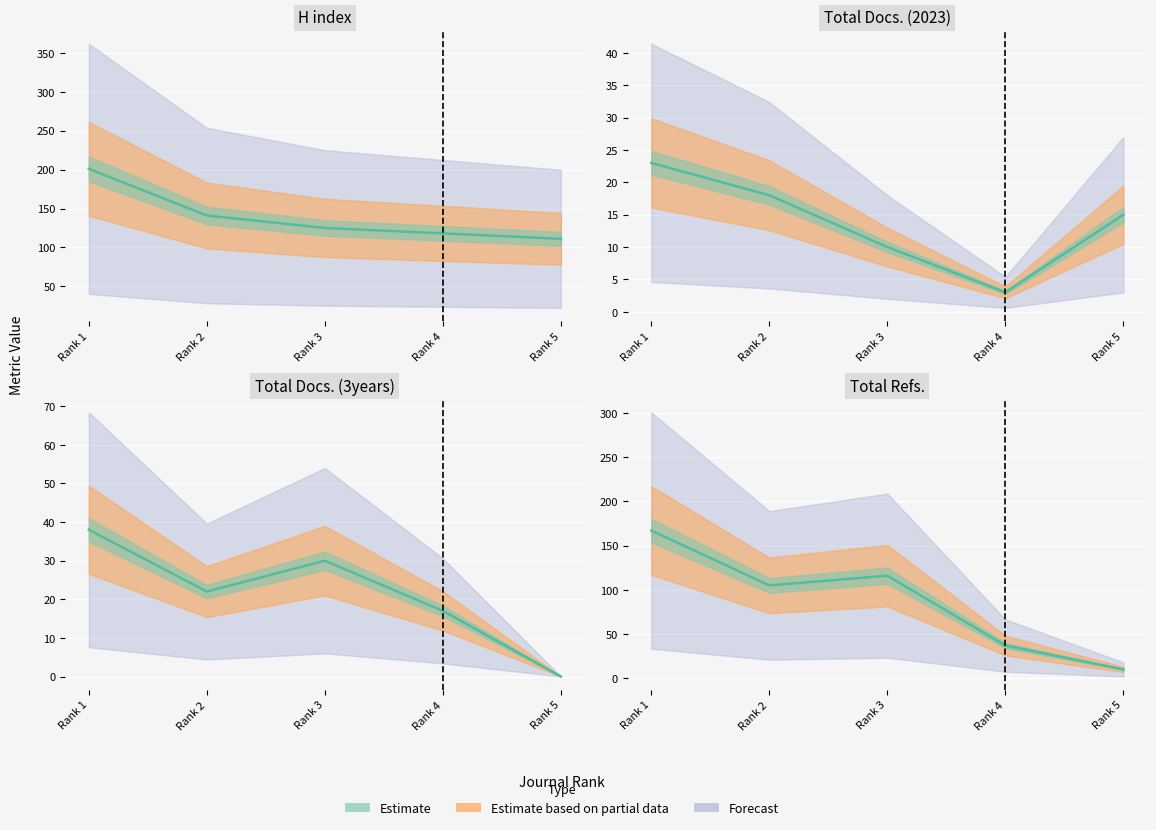

At which category is the sum across all series the highest?

Rank 1